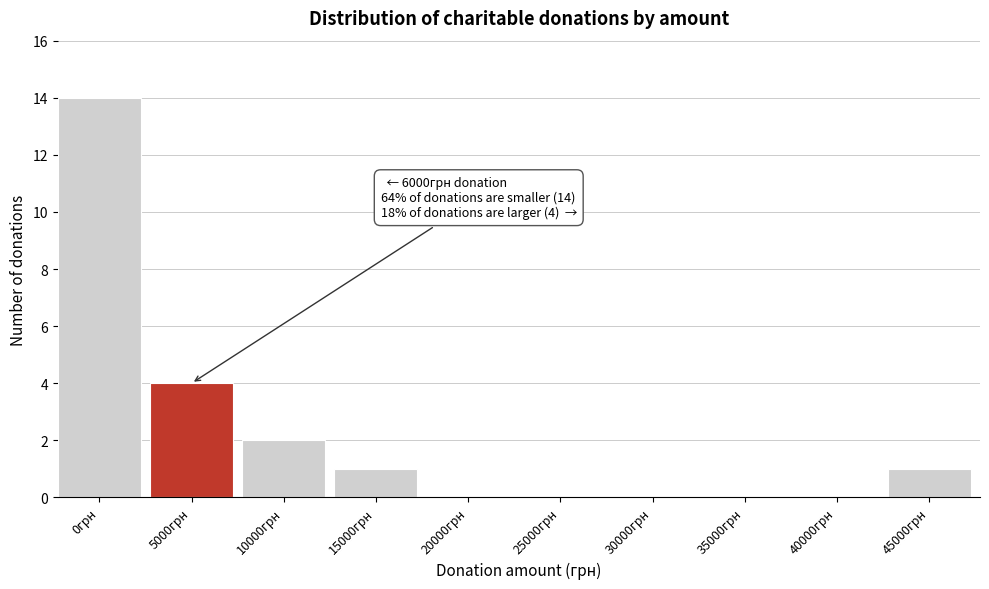

Reading left to right, transcribe all the data shown in this chart.

0грн=14	5000грн=4	10000грн=2	15000грн=1	20000грн=0	25000грн=0	30000грн=0	35000грн=0	40000грн=0	45000грн=1